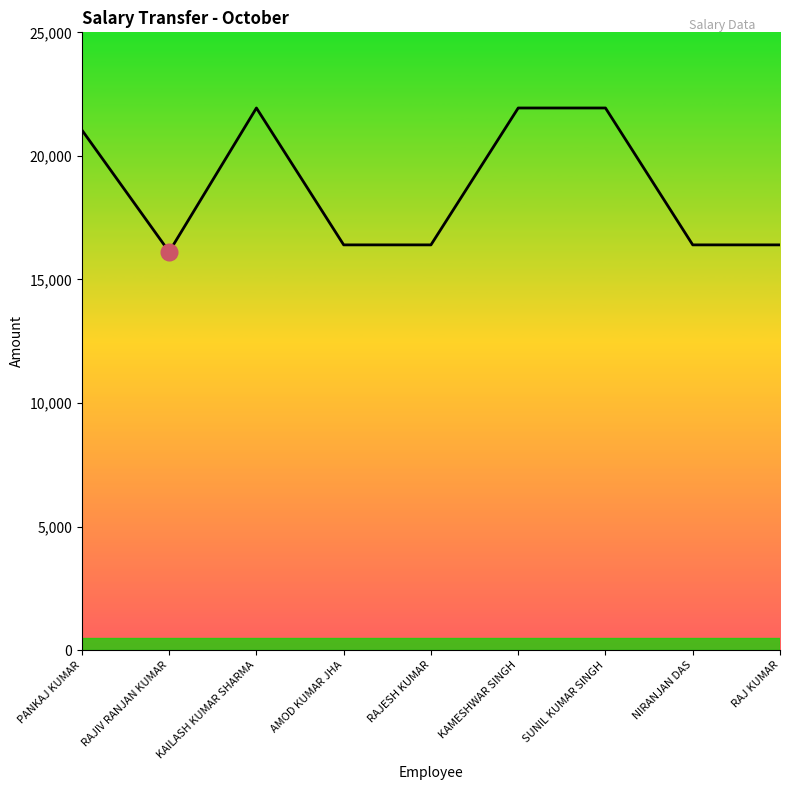

Reading right to left, extract all data points from this chart.

RAJ KUMAR=16398	NIRANJAN DAS=16398	SUNIL KUMAR SINGH=21938	KAMESHWAR SINGH=21938	RAJESH KUMAR=16398	AMOD KUMAR JHA=16398	KAILASH KUMAR SHARMA=21938	RAJIV RANJAN KUMAR=16117	PANKAJ KUMAR=21045